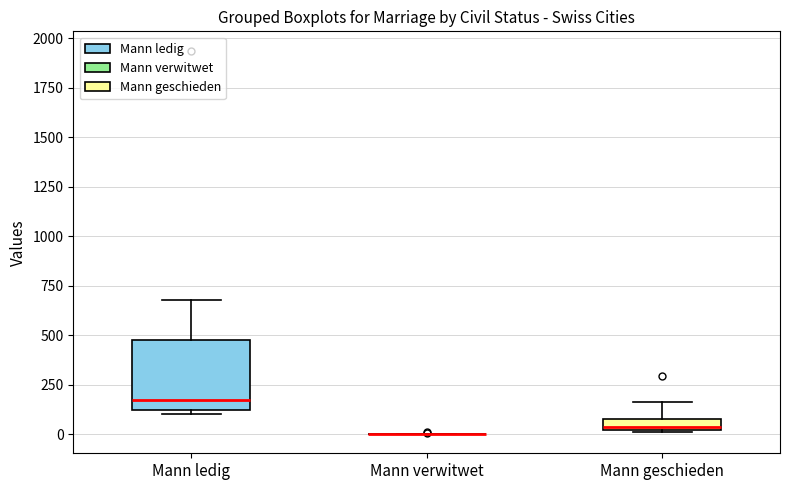

Comparing the boxes themselves (not the whiskers), which one is the tallest?

Mann ledig